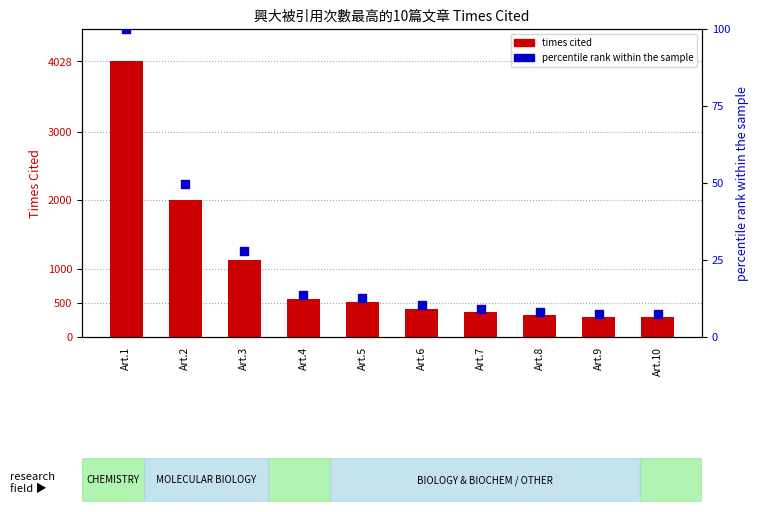

Which series has the largest total across all categories?

times cited